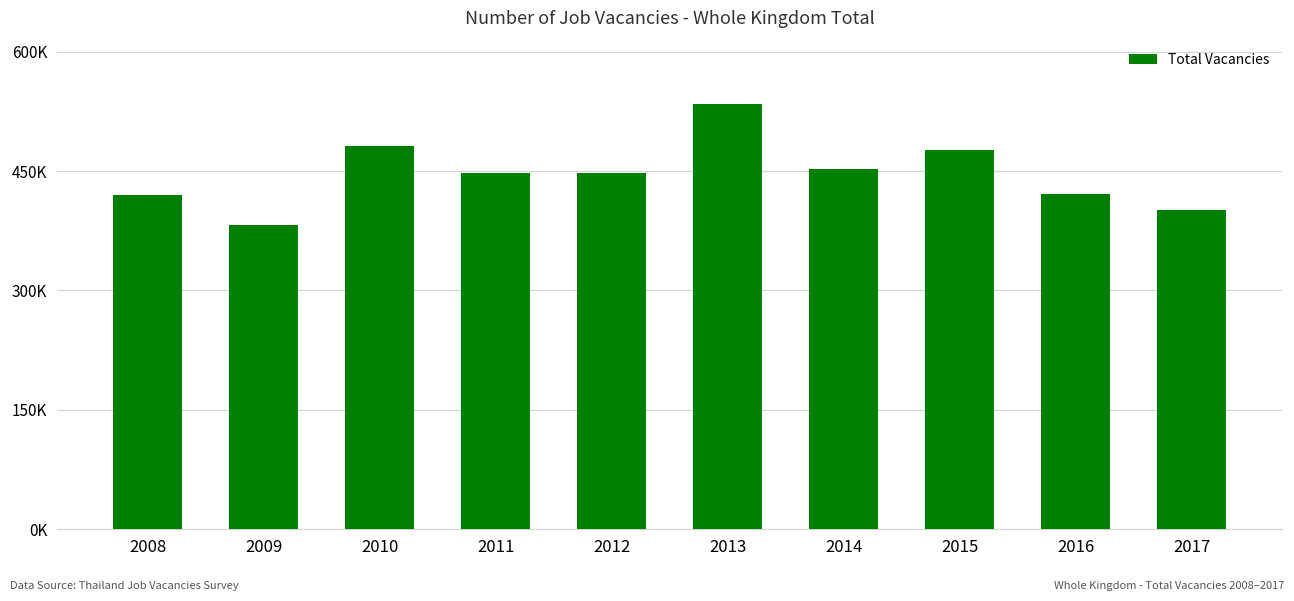

Does the chart contain any negative values?

No